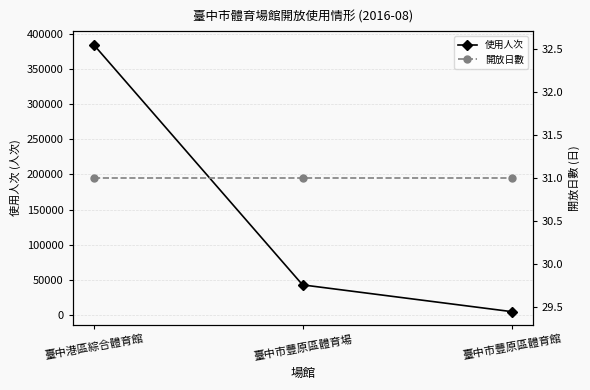

Between 臺中市豐原區體育館 and 臺中港區綜合體育館, which is larger?

臺中港區綜合體育館